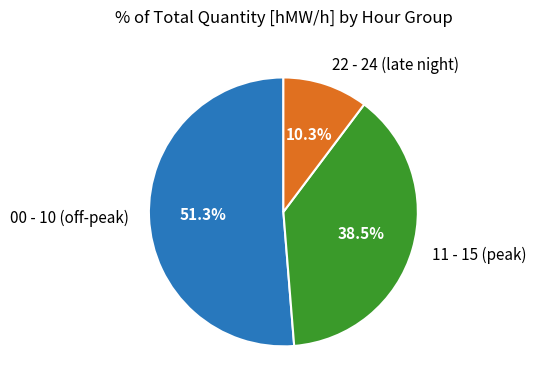

Which has a higher value, 11 - 15 (peak) or 22 - 24 (late night)?

11 - 15 (peak)